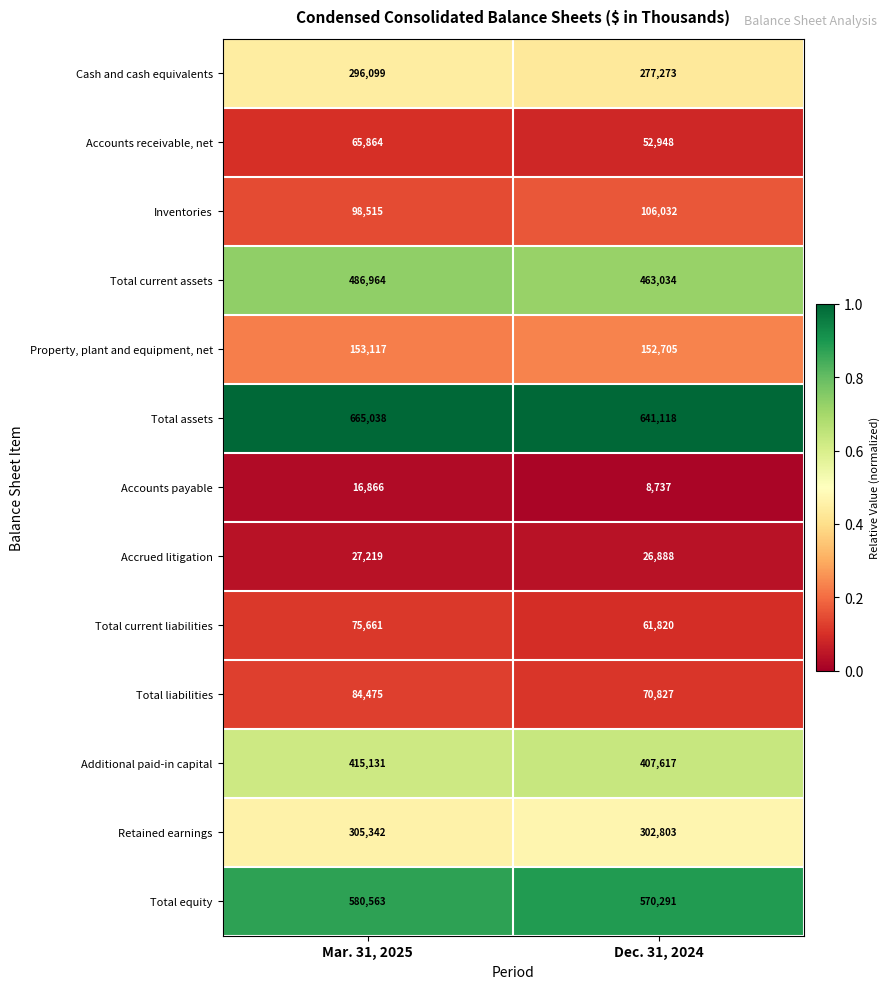

Between Mar. 31, 2025 and Dec. 31, 2024, which series saw the biggest shift?

Total current assets